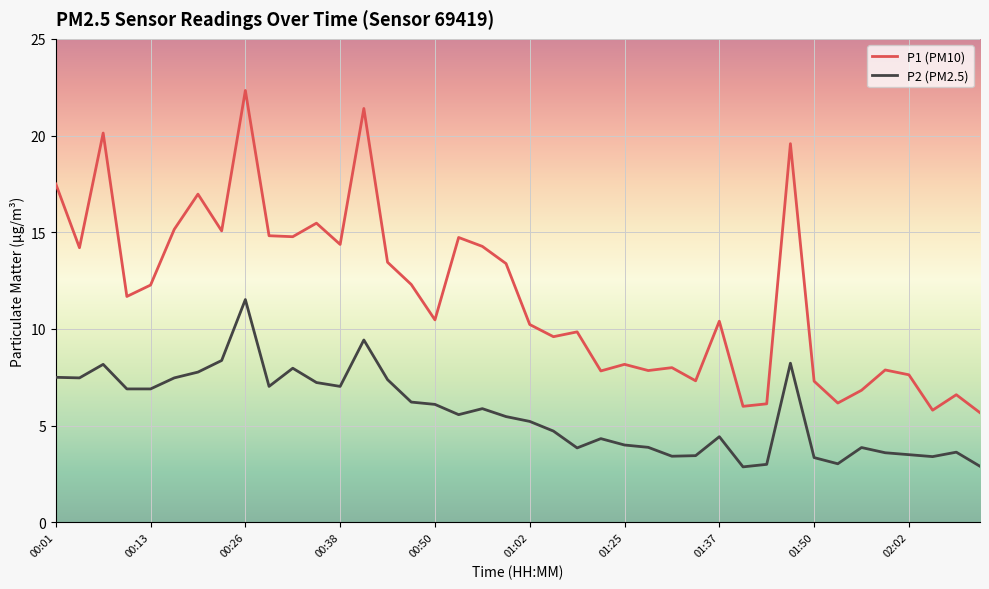

Rank the series by their maximum value, from lowest to highest.

P2 (PM2.5), P1 (PM10)